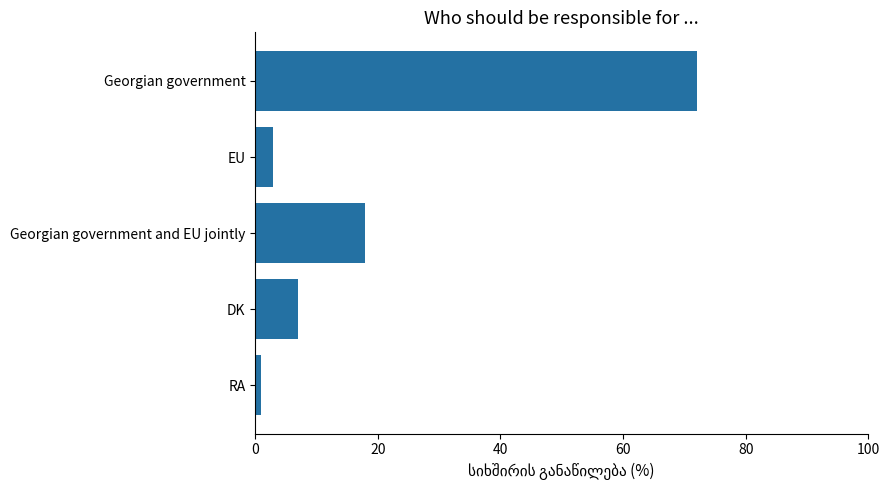

The chart shows a value of 3 at EU. True or false?

True